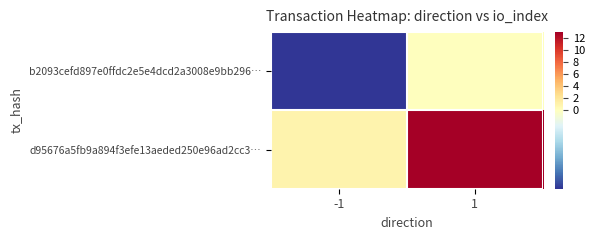

List the series in order of their peak value, highest first.

d95676a5fb9a894f3efe13aeded250e96ad2cc3…, b2093cefd897e0ffdc2e5e4dcd2a3008e9bb296…